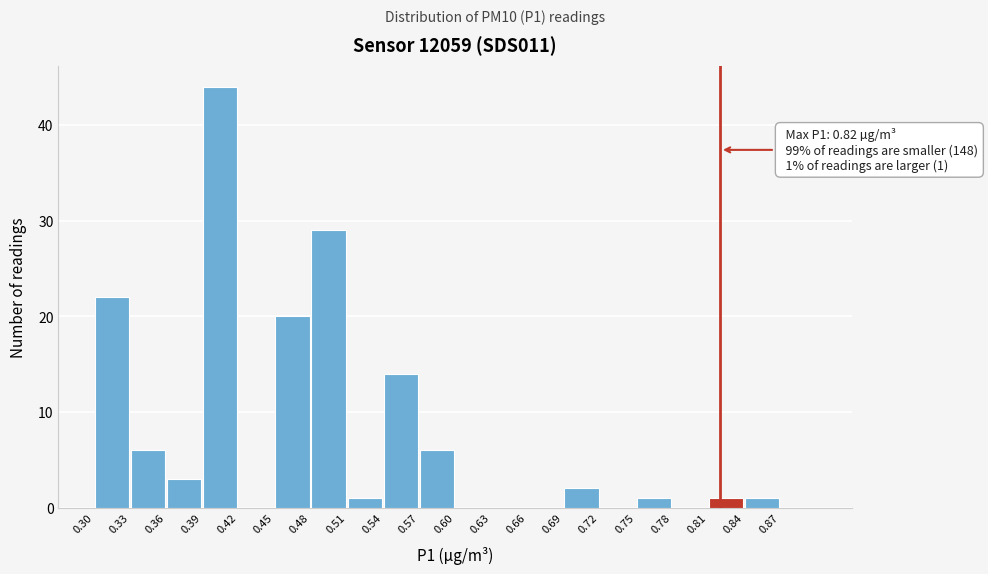

Over which range of the x-axis is the bar tallest?

0.39 to 0.42